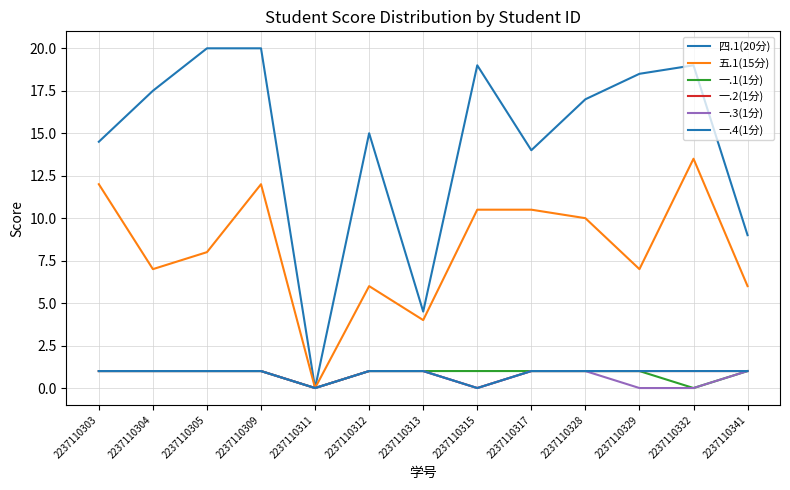

What is the difference between the maximum and minimum values in the 一.2(1分) series?

1.0